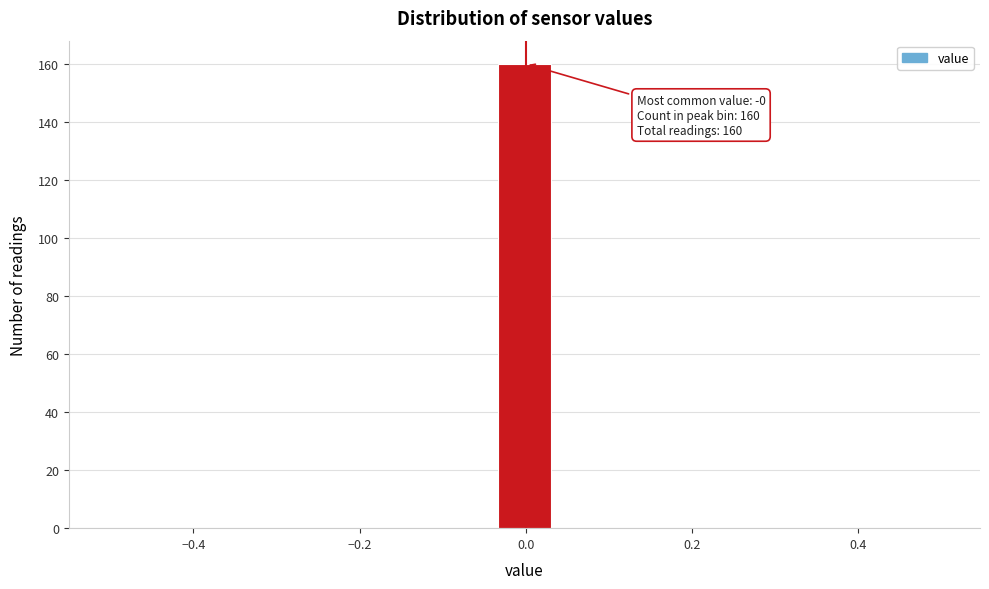

Around what value on the x-axis is the tallest bar? Give the approximate position of its centre, as read against the axis.

0.00